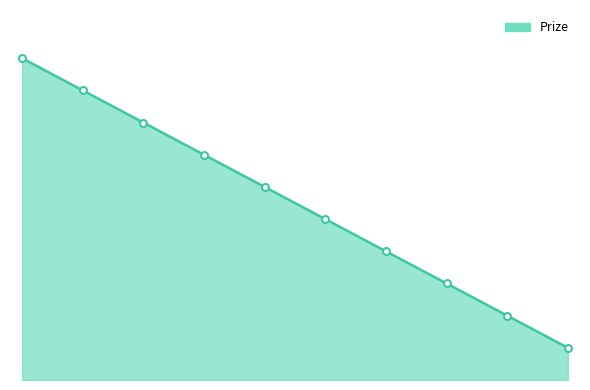

Does the chart display data point markers on the line(s)?

No